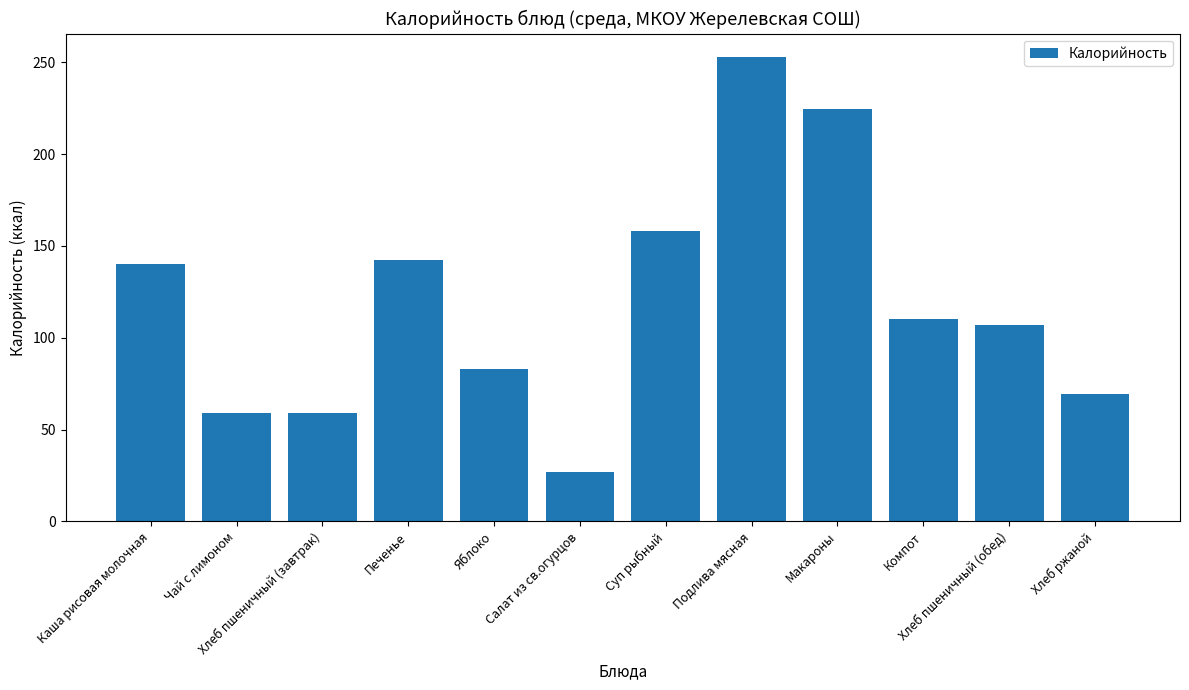

What is the value of the 5th bar from the left?

83.0